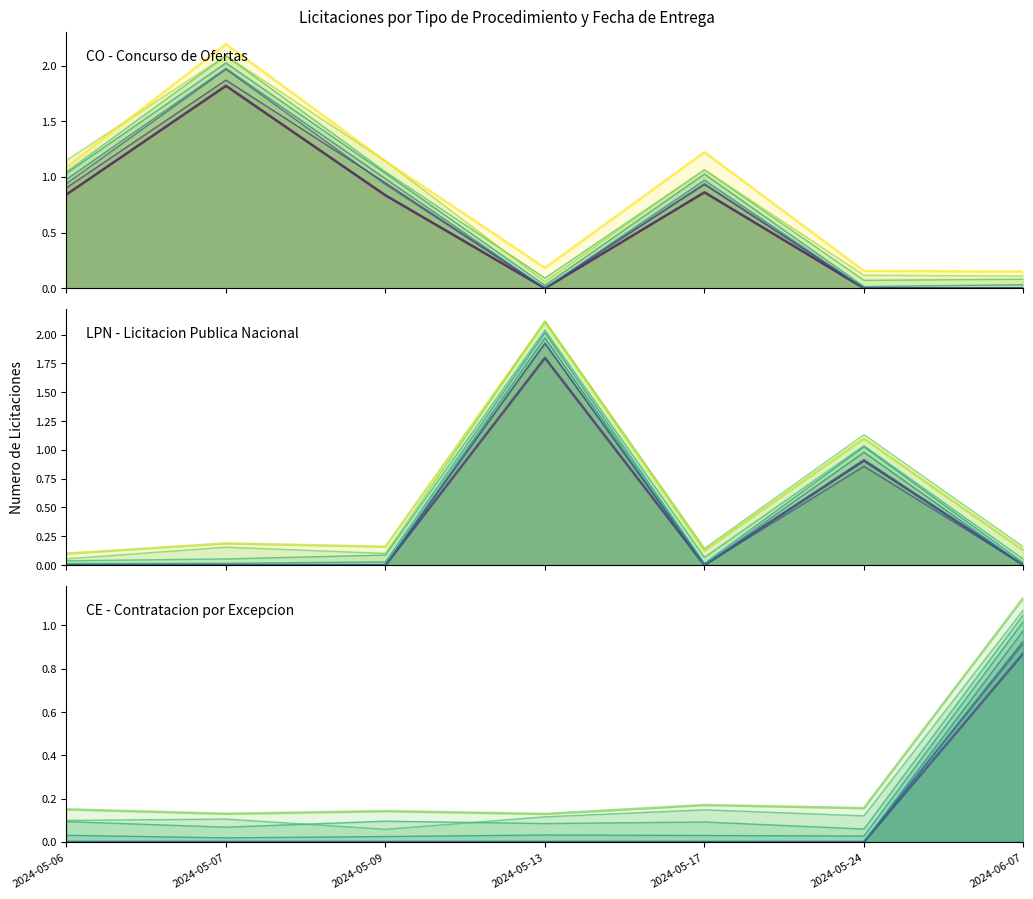

Is the value of LPN - Licitacion Publica Nacional at 2024-05-17 greater than the value of CE - Contratacion por Excepcion at 2024-06-07?

No